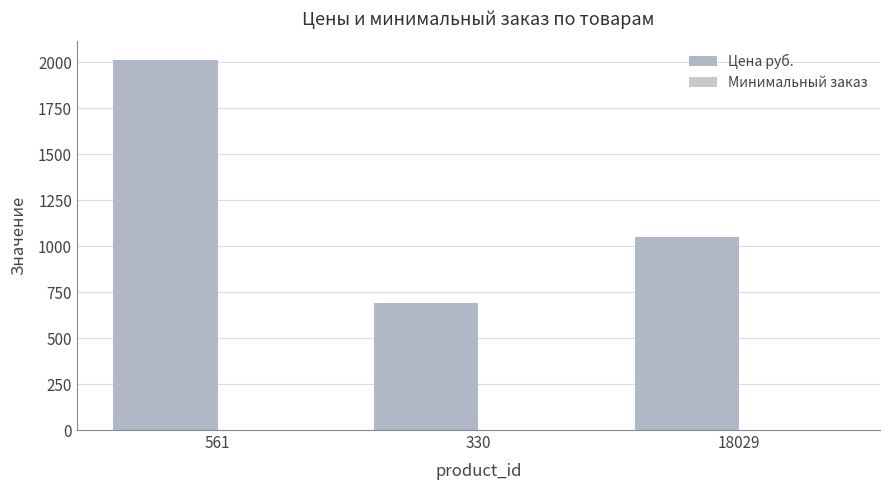

What is the label of the 1st bar from the right?

18029